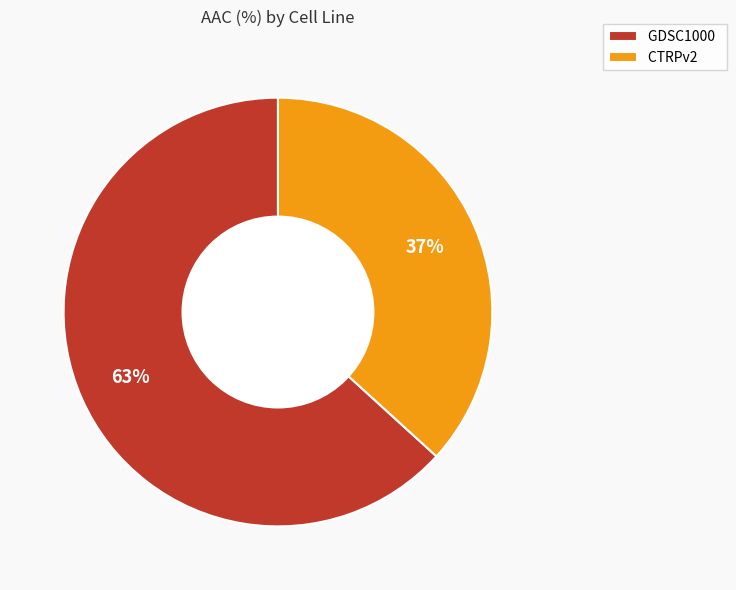

Combined, do GDSC1000 and CTRPv2 account for over 50%?

Yes